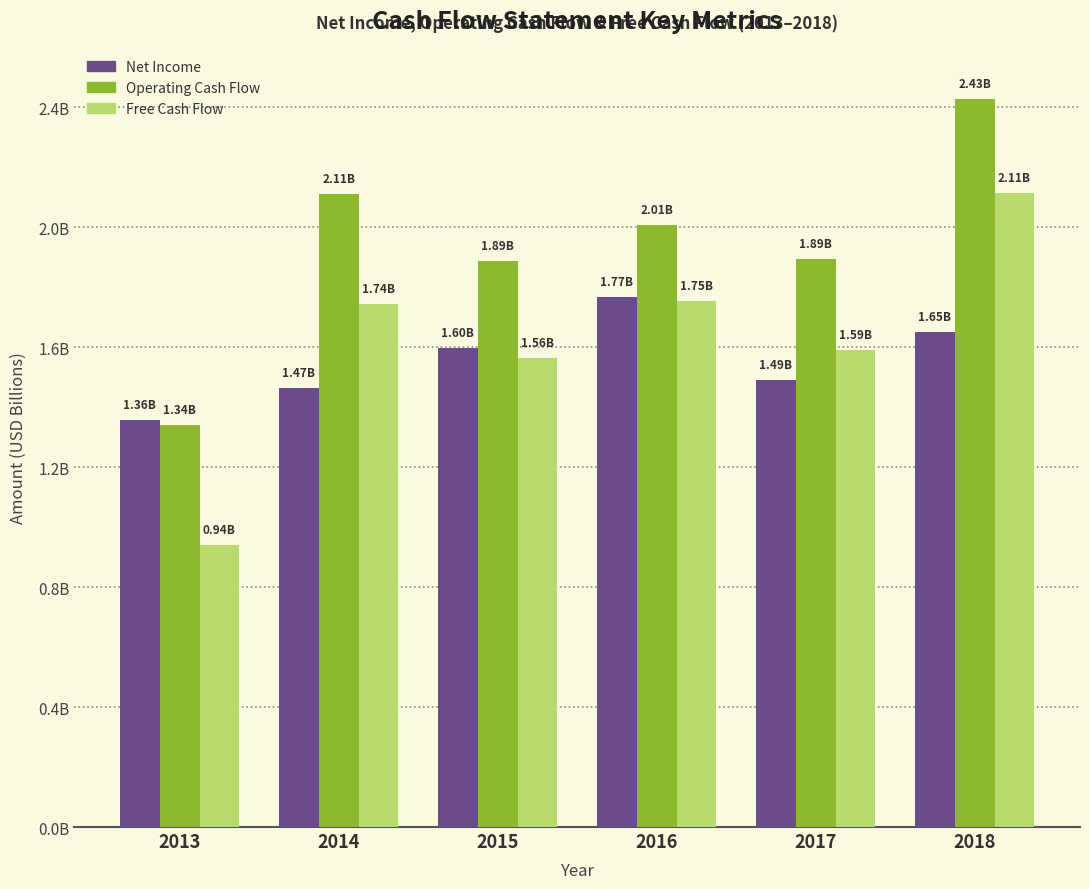

Rank the series by their average value, from highest to lowest.

Operating Cash Flow, Free Cash Flow, Net Income